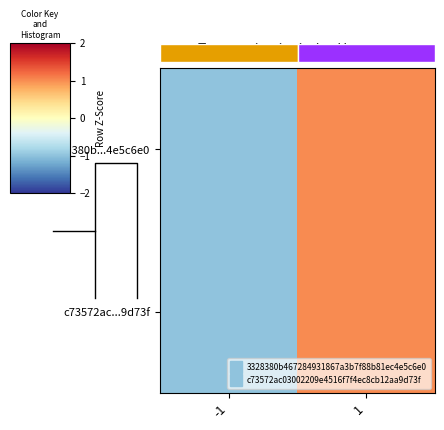

How many data points does each series have?

2